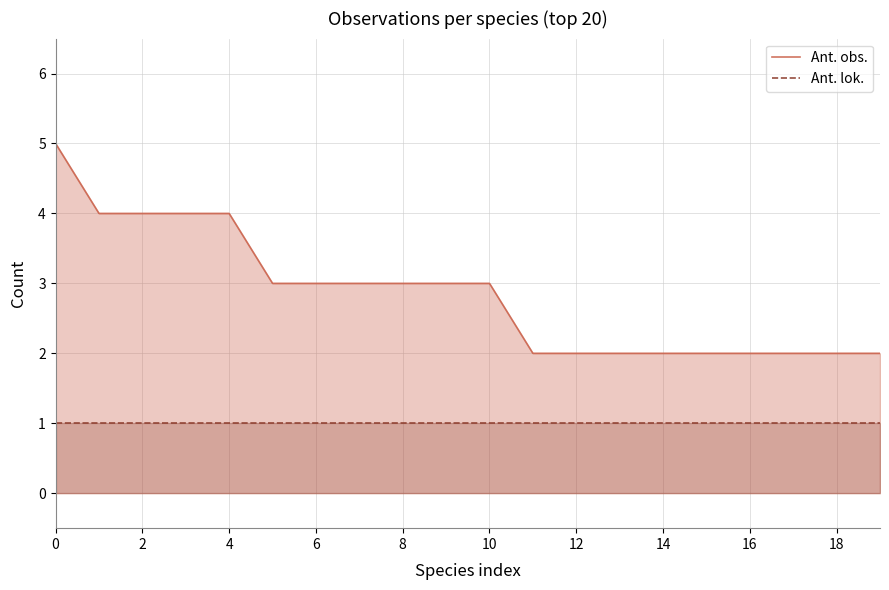

Rank the series at 16 from highest to lowest value.

Ant. obs., Ant. lok.